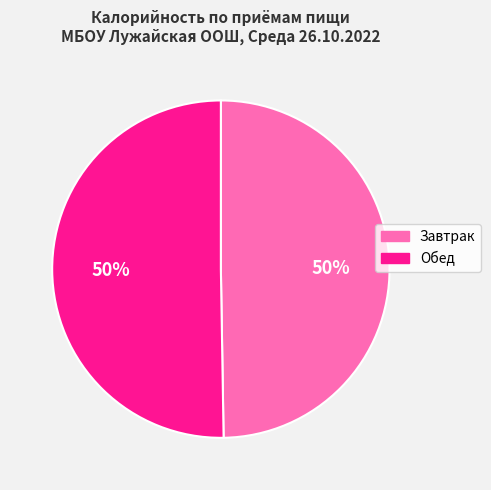

To the nearest percent, what is the average slice percentage?

50%